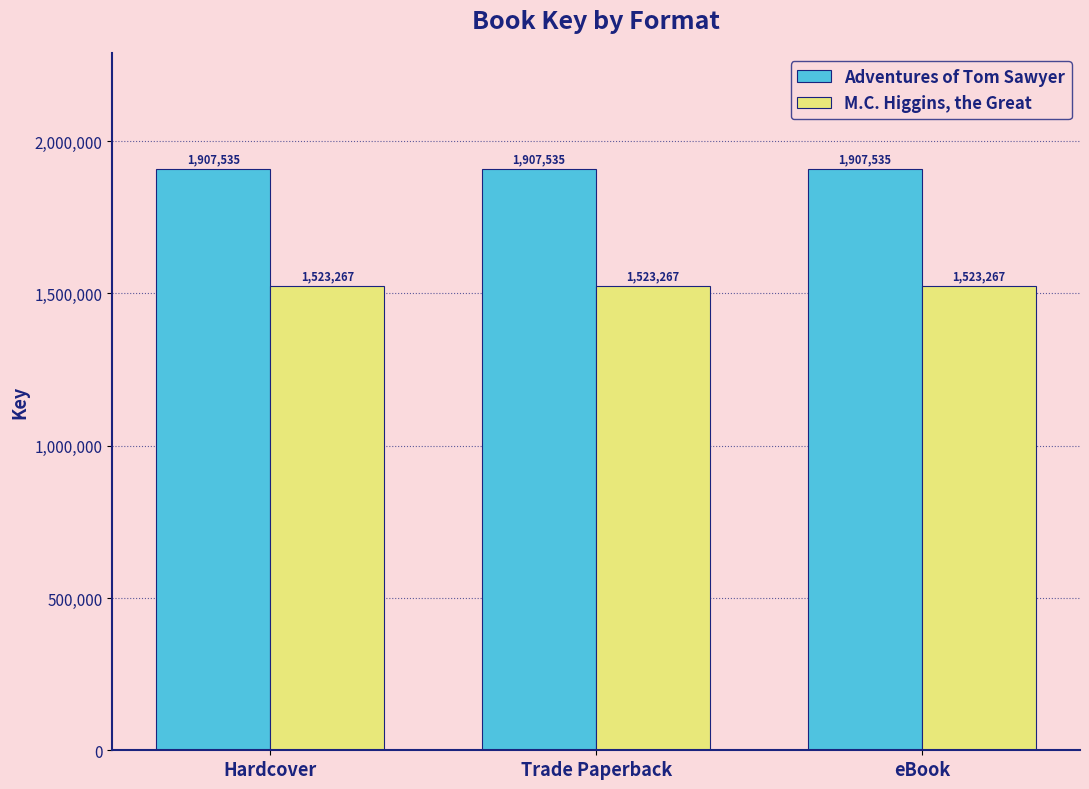

Rank the series at Trade Paperback from lowest to highest value.

M.C. Higgins, the Great, Adventures of Tom Sawyer